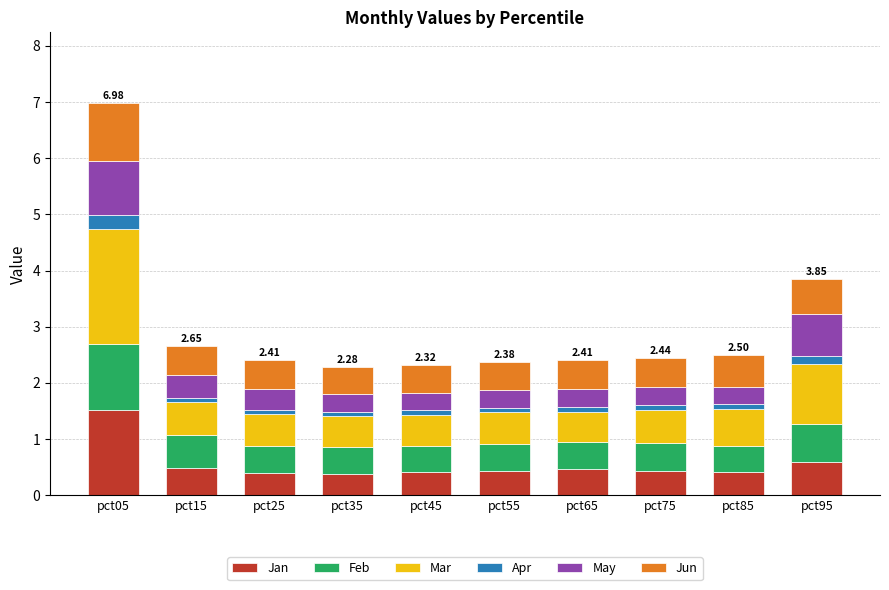

At which category is the sum across all series the highest?

pct05